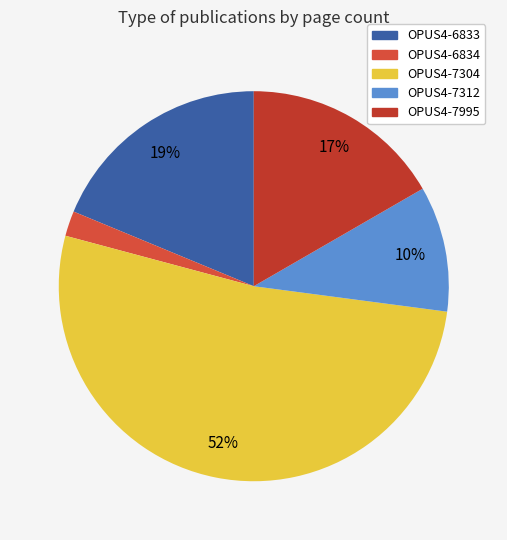

Is it true that OPUS4-6834 is 14% of the pie?

False